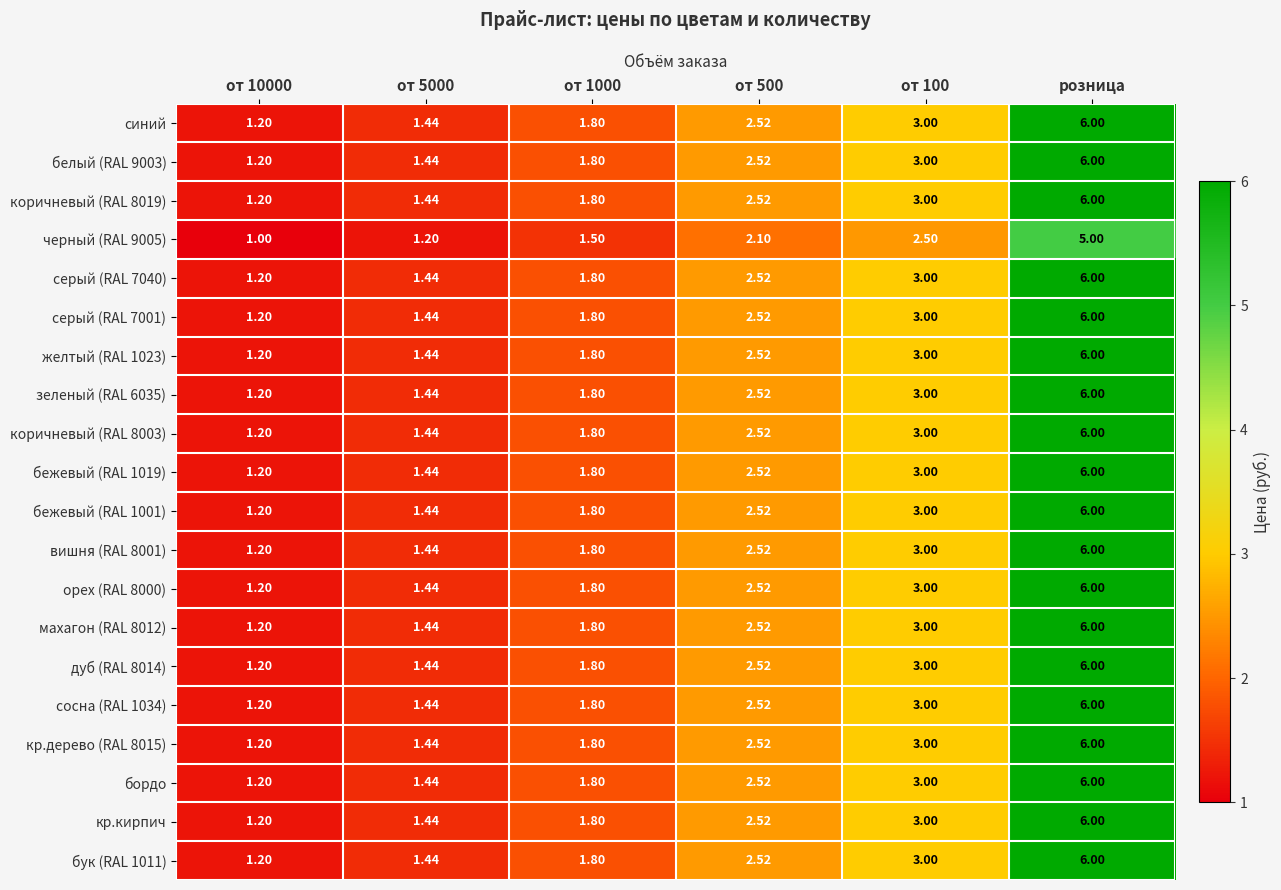

At which category does the chart reach its peak across all series?

розница